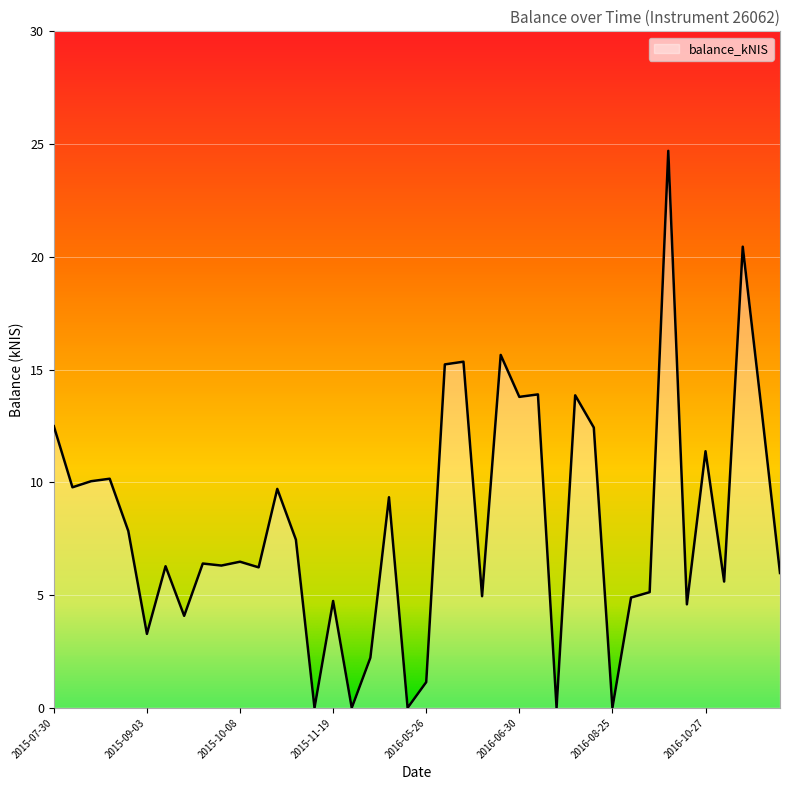

What is the greatest value displayed?

24.7